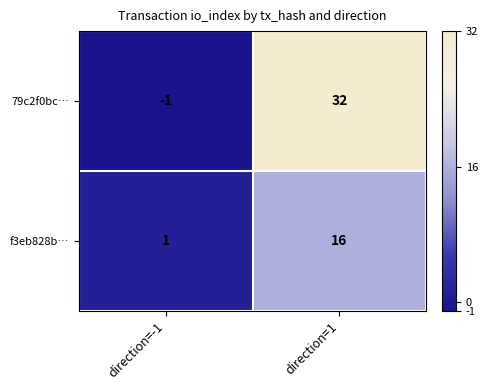

Is it true that 79c2f0bc… equals 32 at direction=1?

True